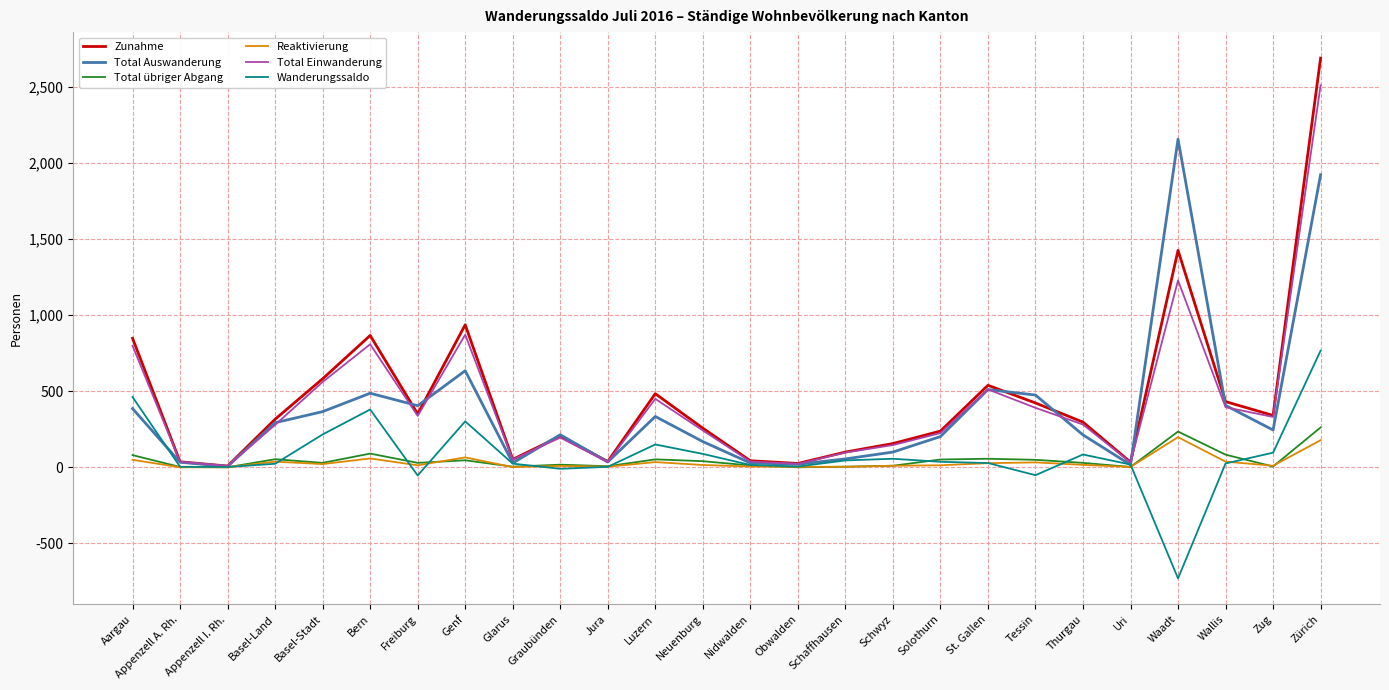

What is the total value across all series at Waadt?

4516